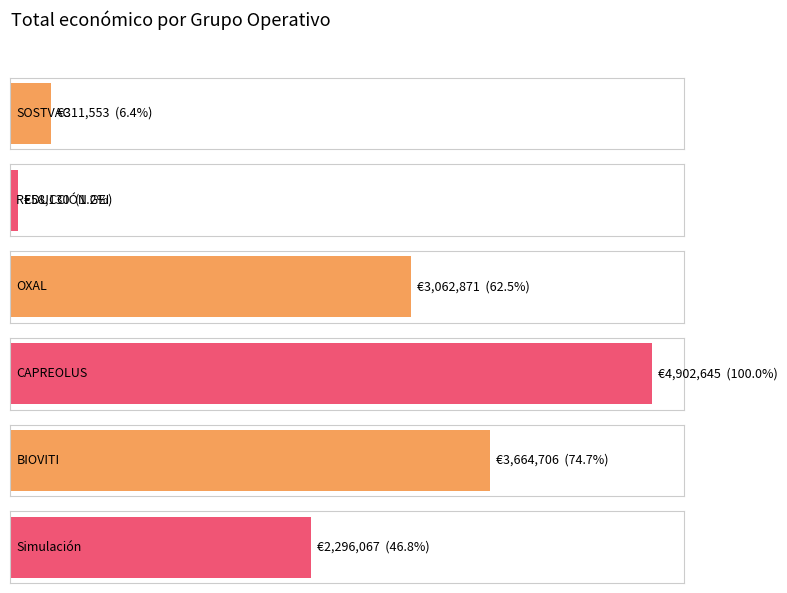

Reading left to right, list all the values displayed in this chart.

SOSTVAC=311553	REDUCCIÓN GEI=58130	OXAL=3062871	CAPREOLUS=4902645	BIOVITI=3664706	Simulación=2296067